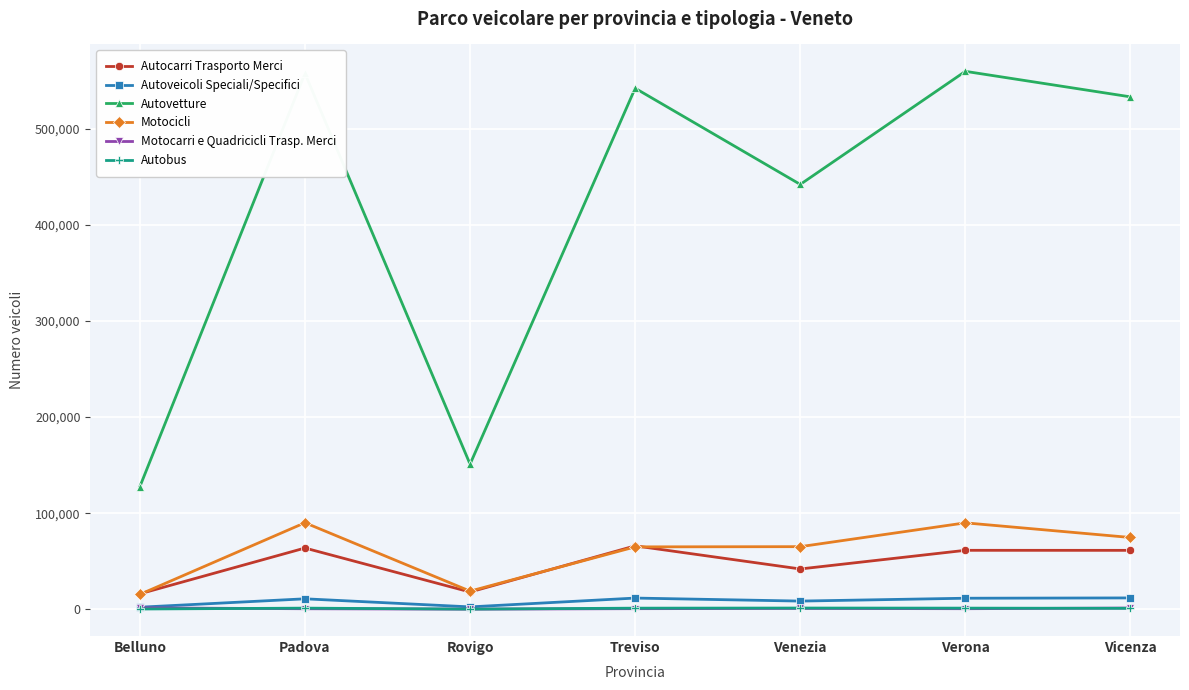

Which series has the widest spread of values?

Autovetture